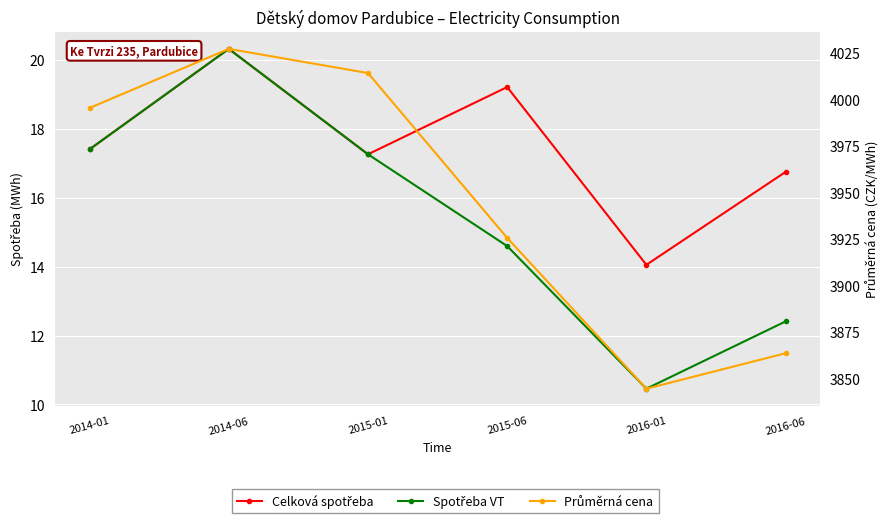

What position from the left is 2016-01?

5